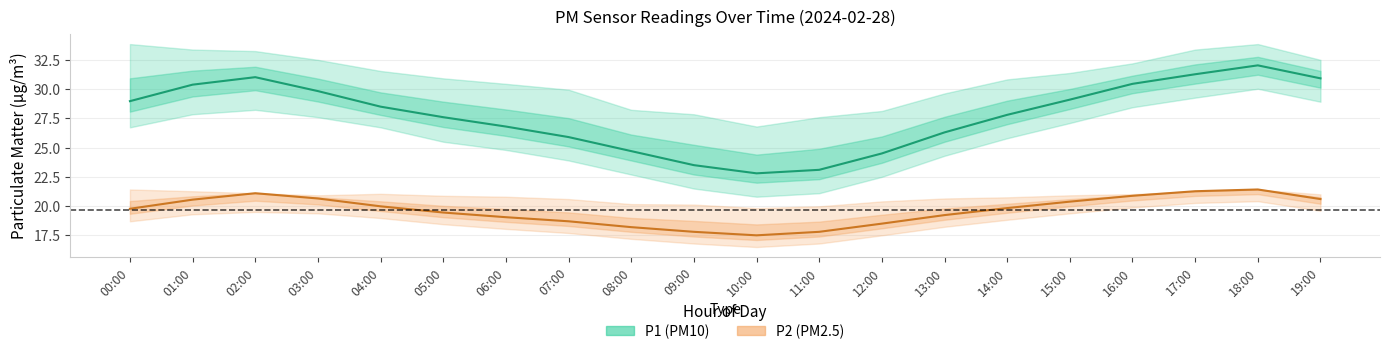

True or false: P1_upper and P2_upper intersect in this chart.

False